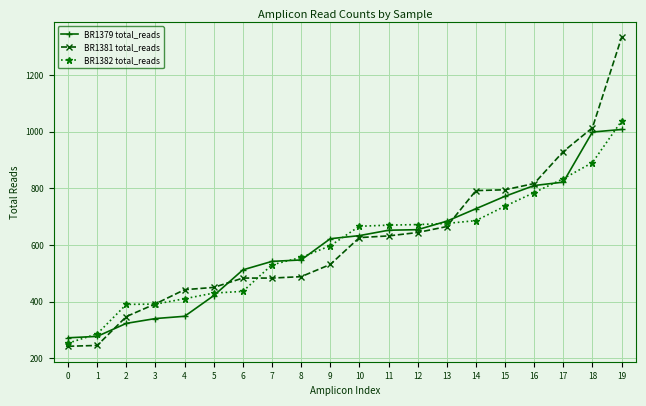

True or false: BR1382 total_reads has a value of 253 at 0.

True